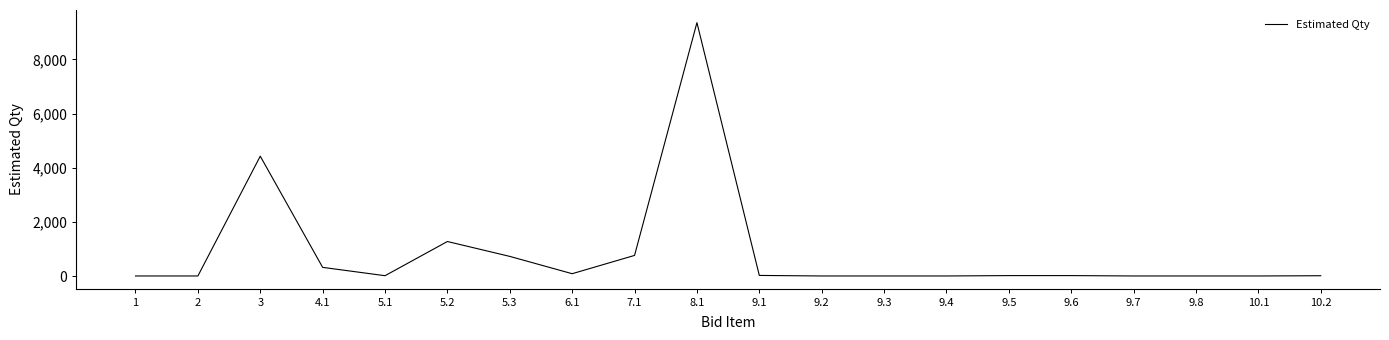

Between 3 and 9.7, which is larger?

3